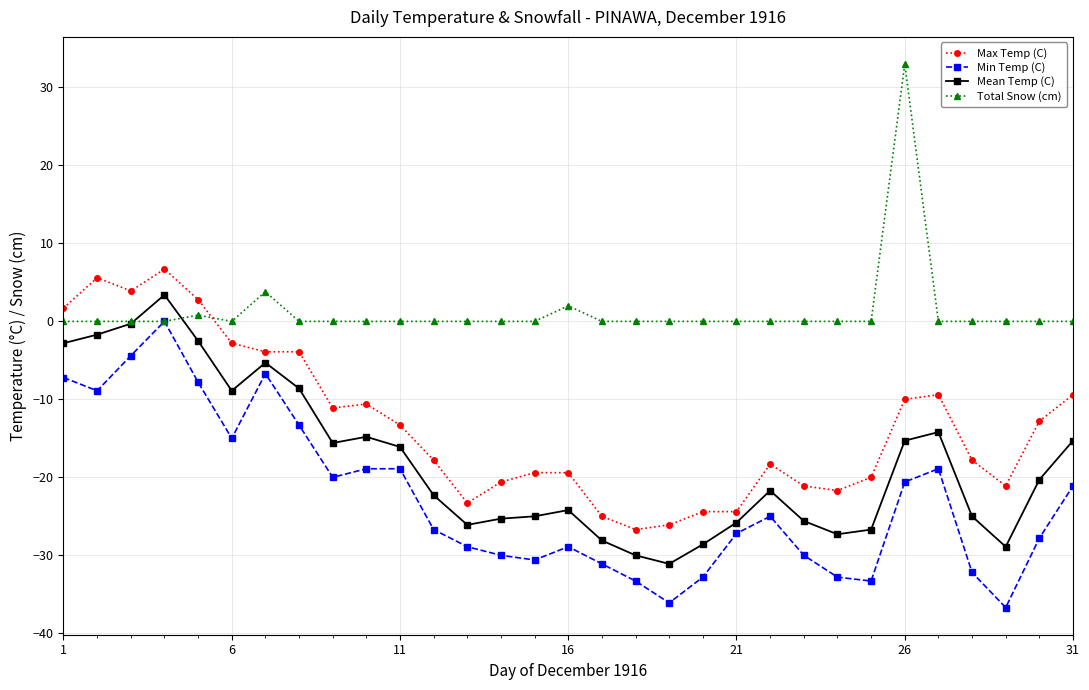

Which series has the largest total across all categories?

Total Snow (cm)